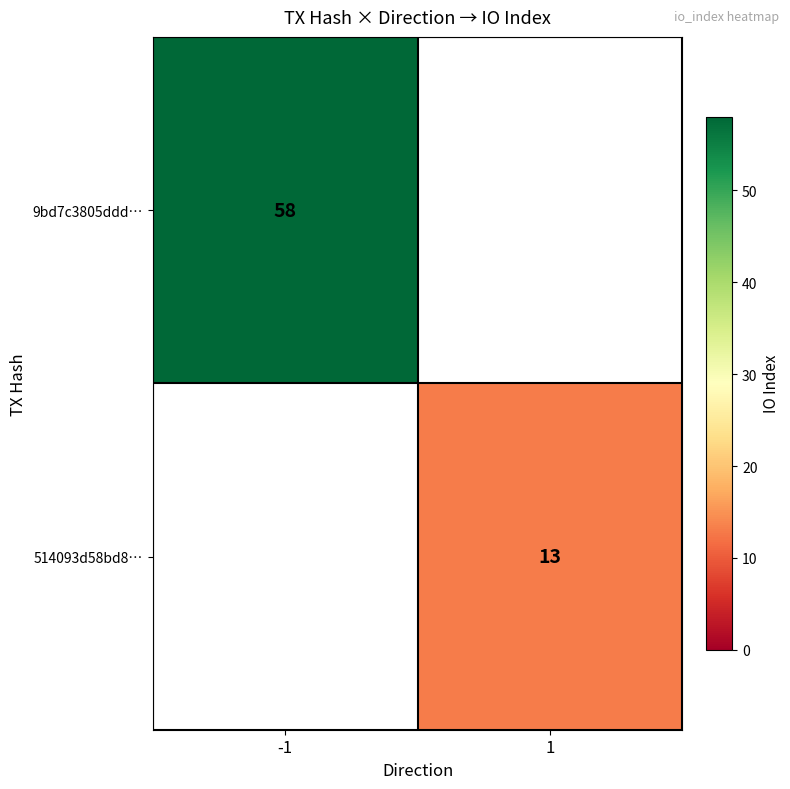

The value of 9bd7c3805ddd… at -1 is 58. True or false?

True